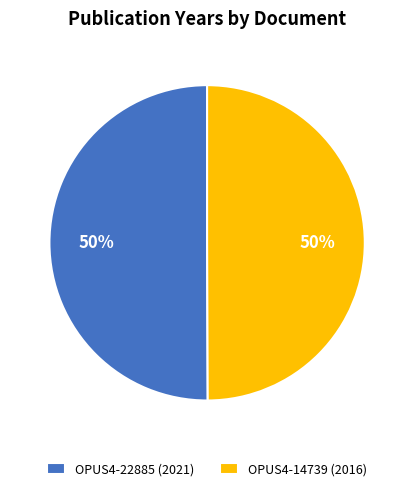

How many slices are in this pie chart?

2